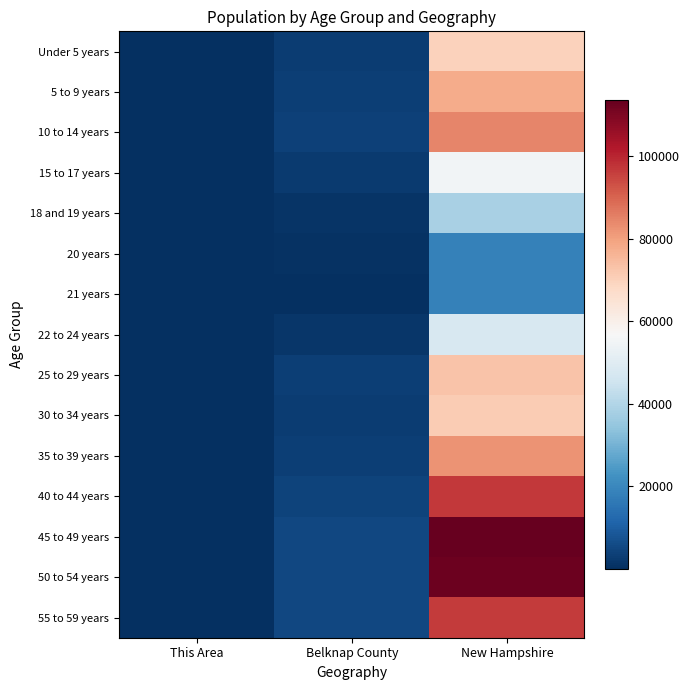

What is the spread (max minus min) of values at This Area?

334